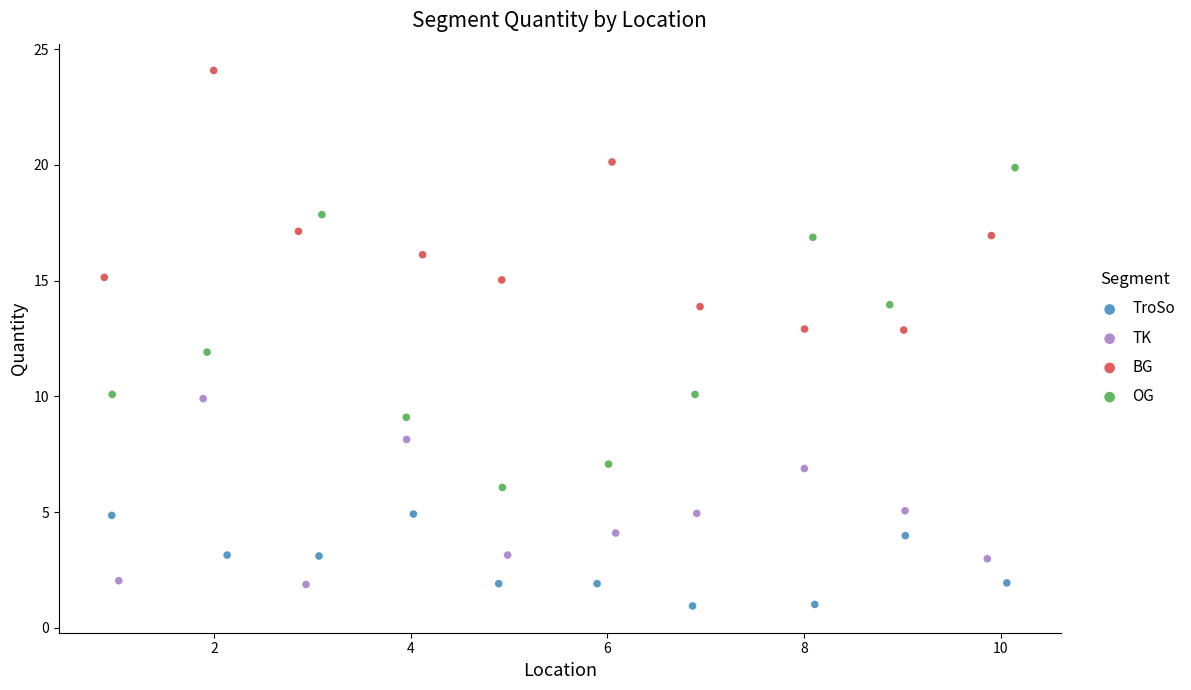

What are all the series names shown in the legend?

TroSo, TK, BG, OG